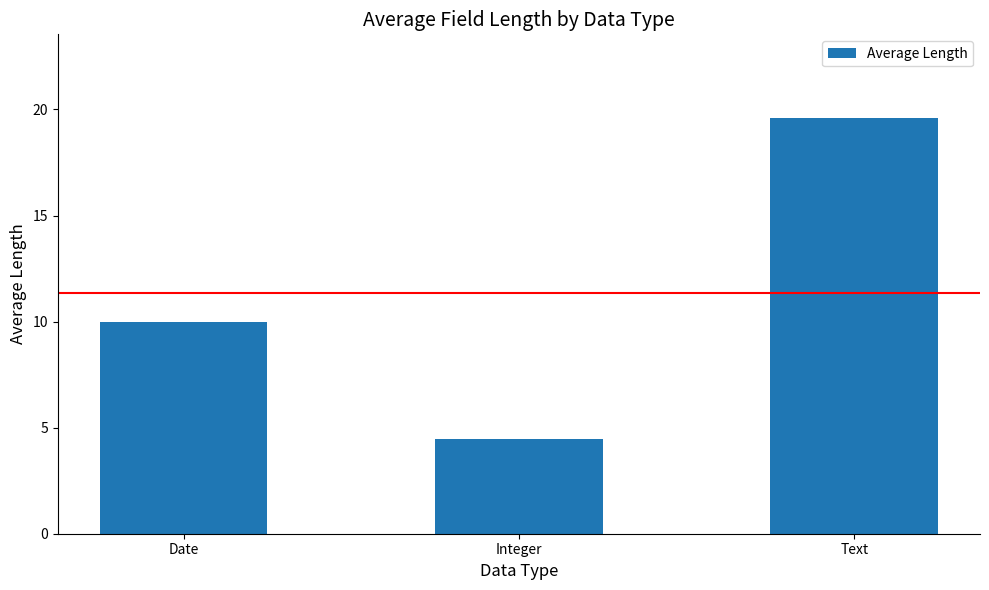

The chart shows a value of 16.0 at Date. True or false?

False